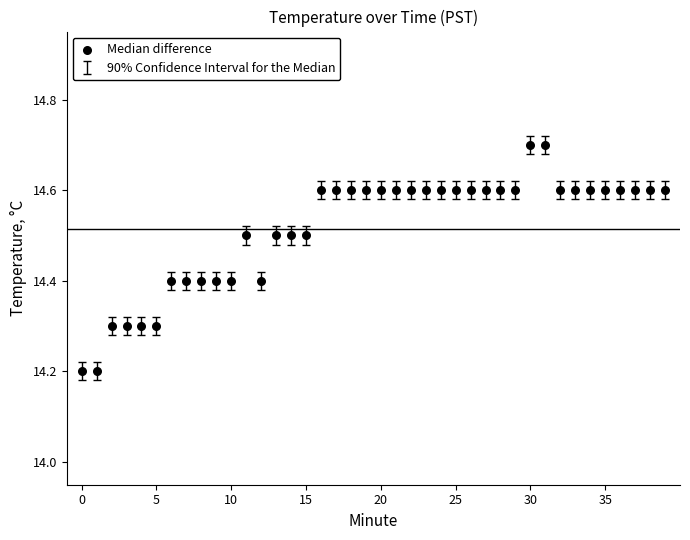

What is the range of Y values (max minus min)?

0.5